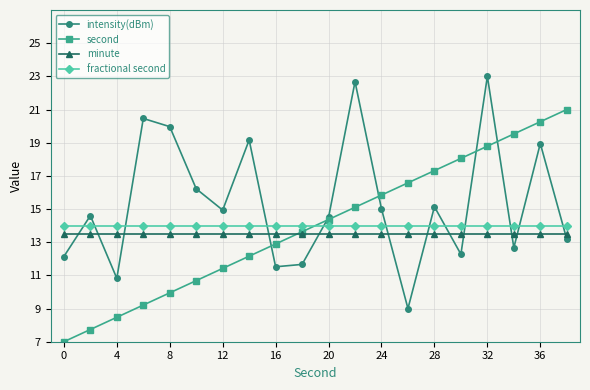

Which series has the largest total across all categories?

intensity(dBm)